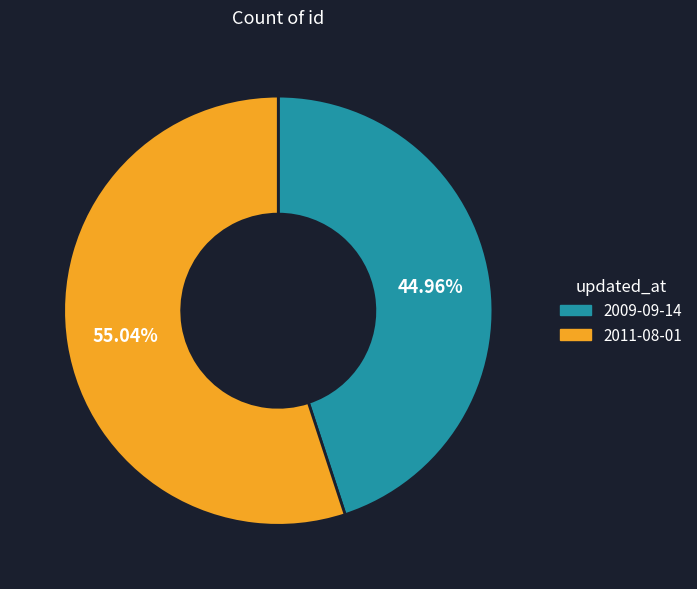

To the nearest percent, what percentage of the pie is 2011-08-01?

55%